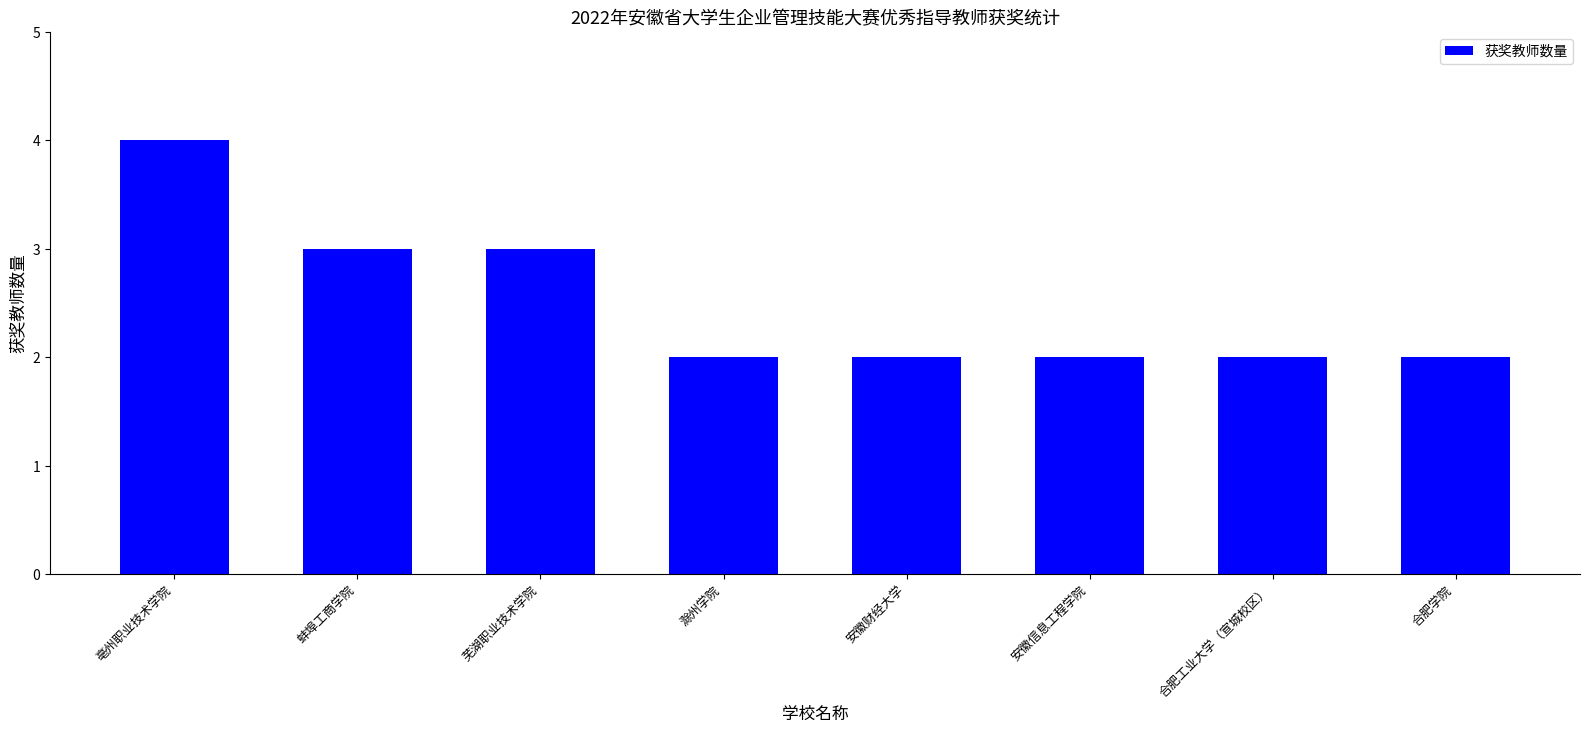

What is the value of the 5th bar from the left?

2